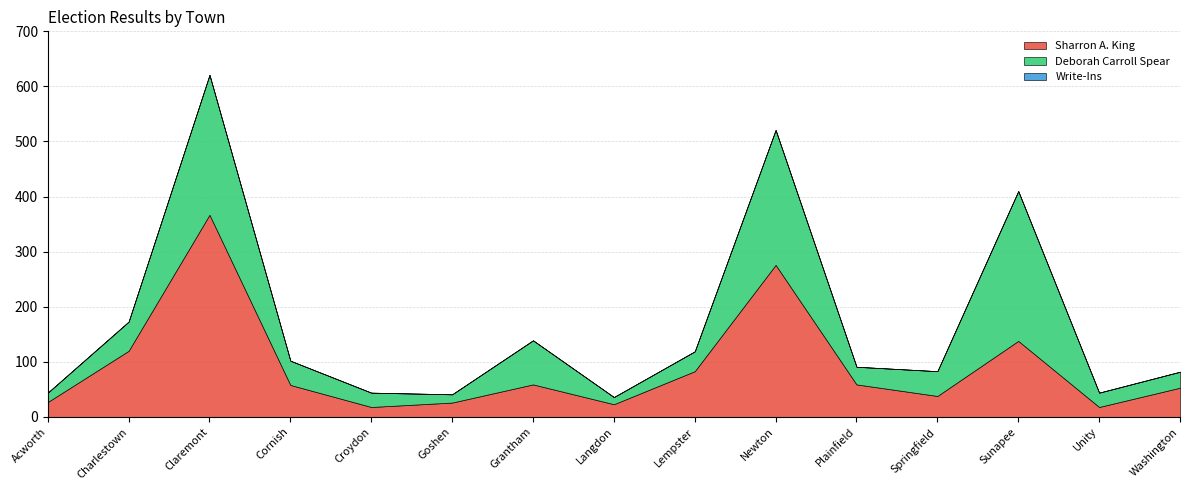

At which label does Deborah Carroll Spear reach its minimum?

Langdon